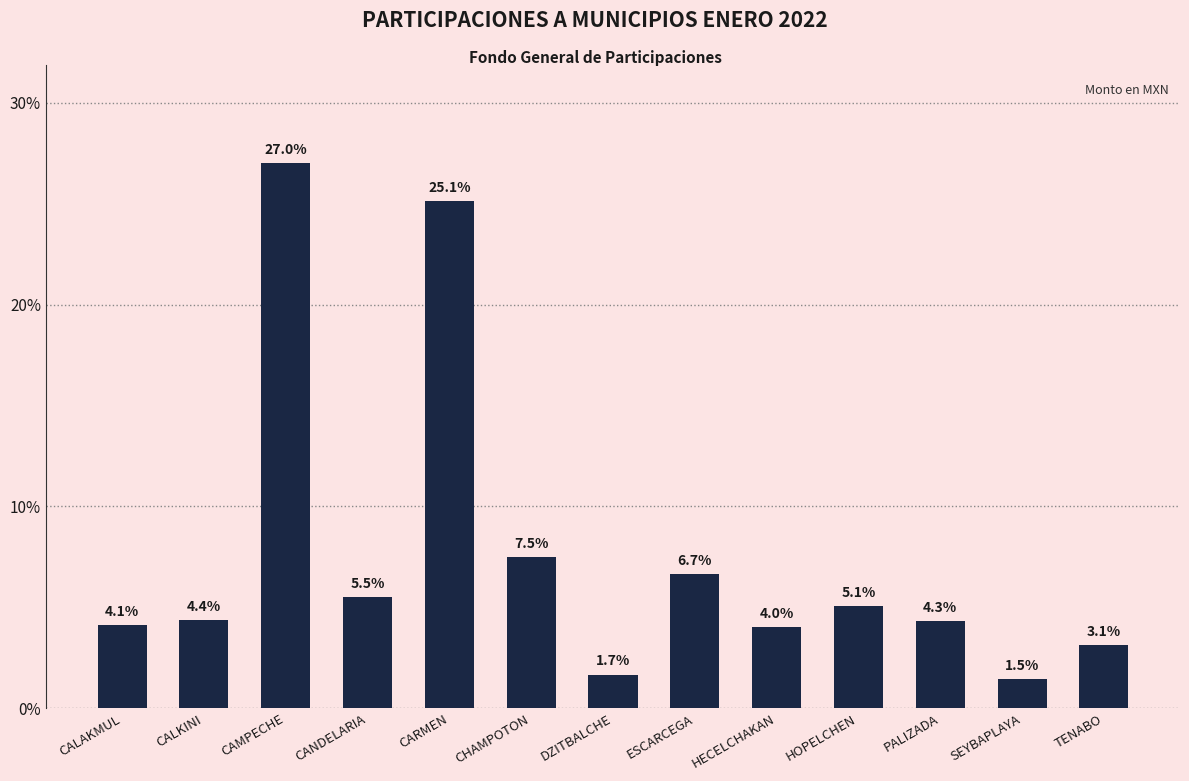

What is the label of the 2nd bar from the right?

SEYBAPLAYA